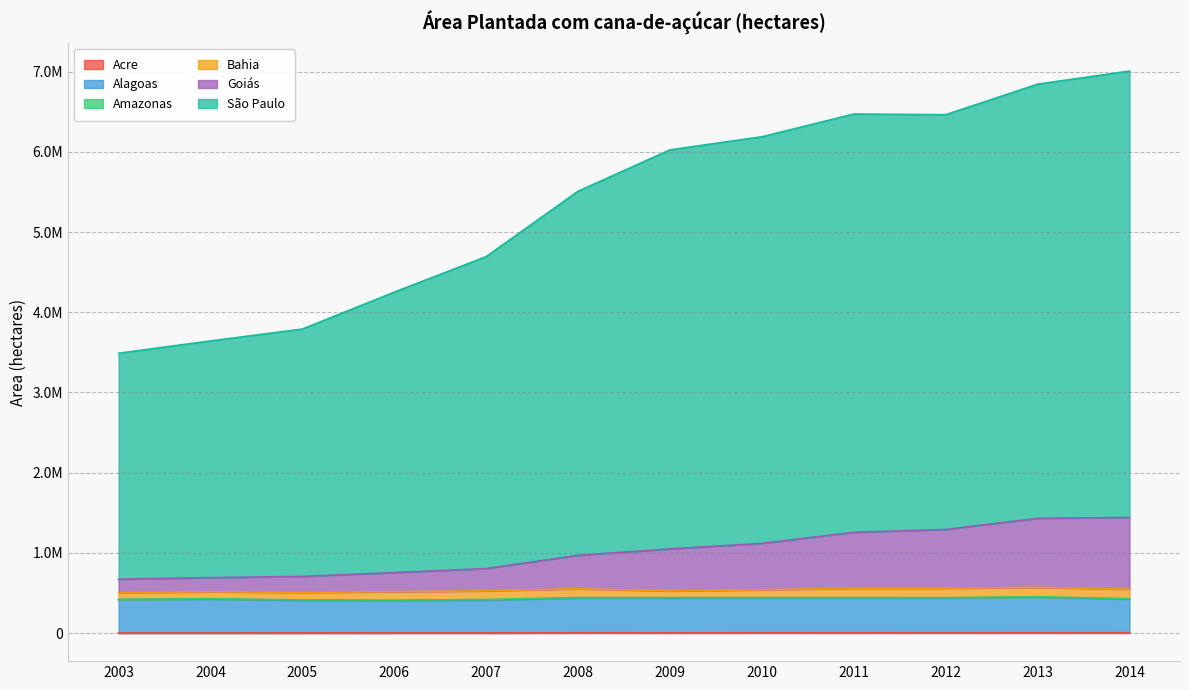

What is the value of the Alagoas point at the 4th from the left?

403226